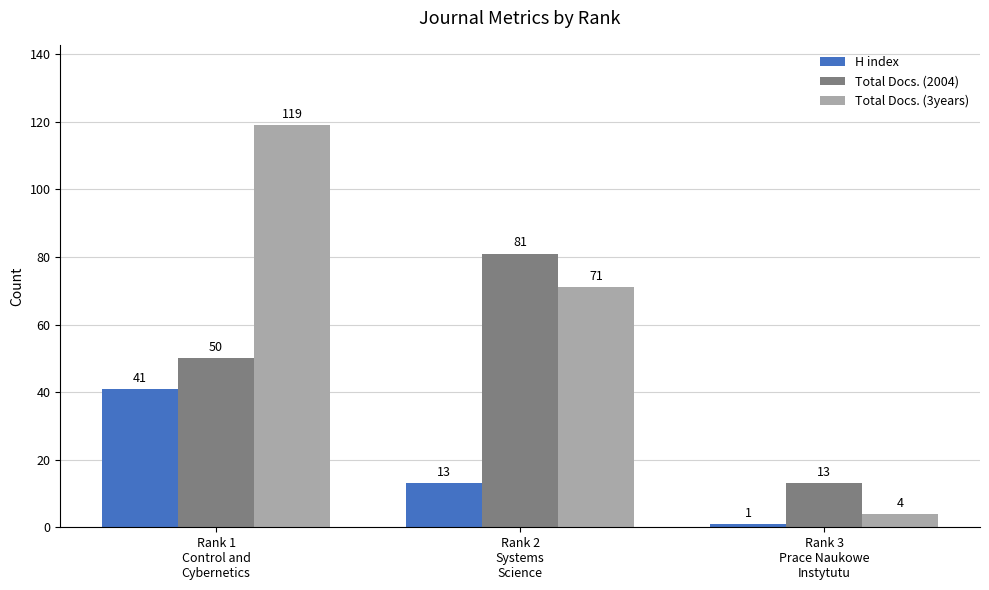

Is it true that Total Docs. (2004) equals 13 at Rank 3
Prace Naukowe
Instytutu?

True